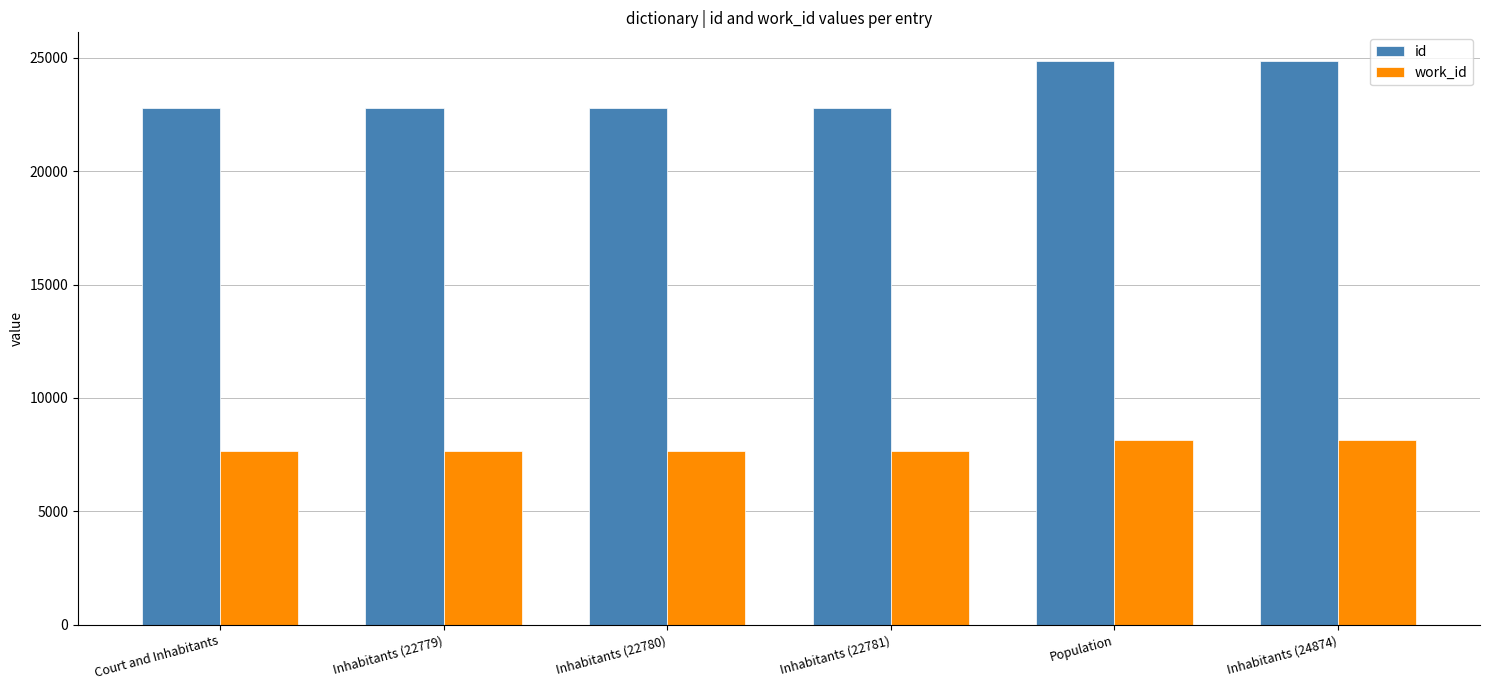

How many bars are there in each group?

2